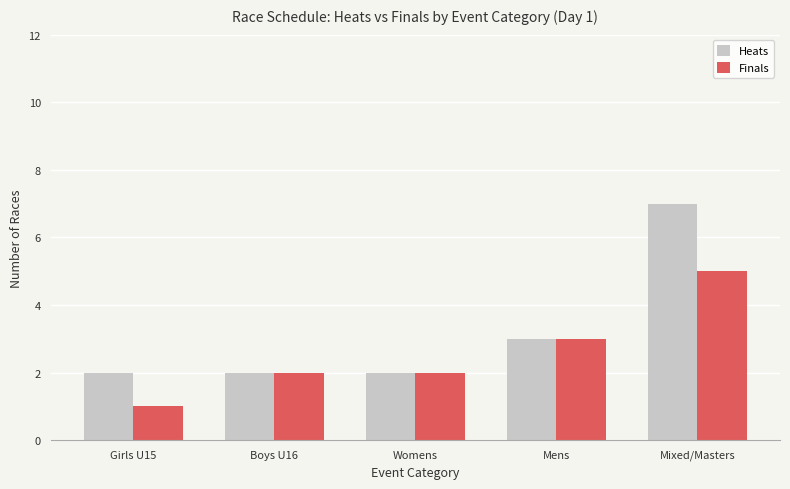

Rank the series by their average value, from lowest to highest.

Finals, Heats